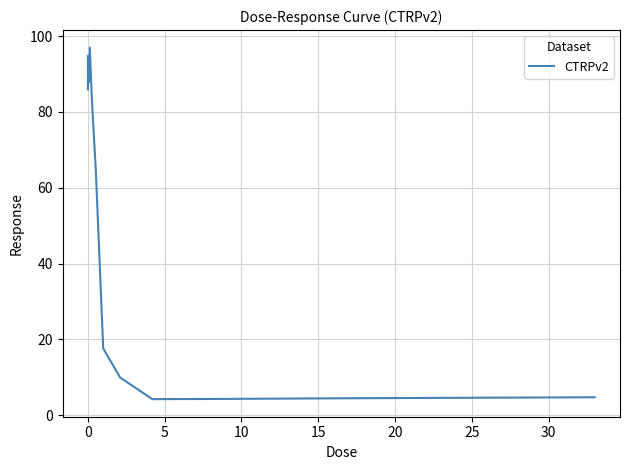

What is the maximum value shown in the chart?

97.0